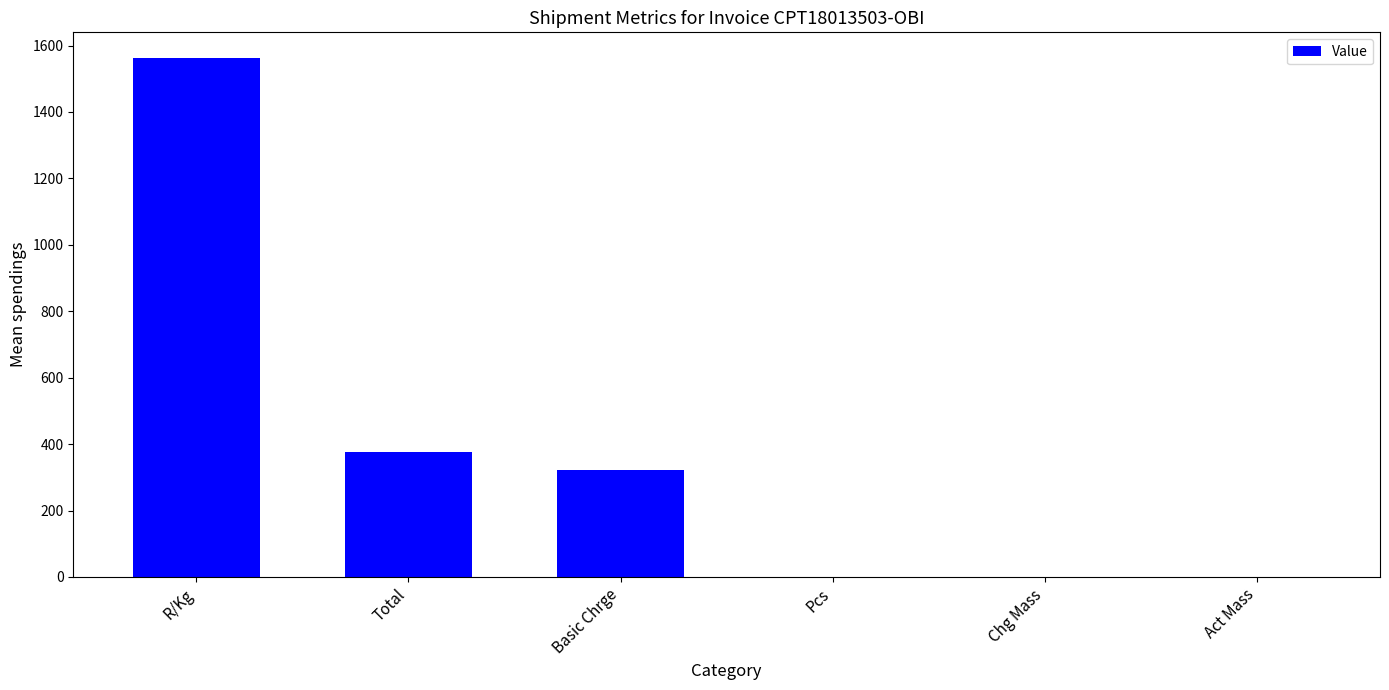

The value at Basic Chrge is 321.5. True or false?

True